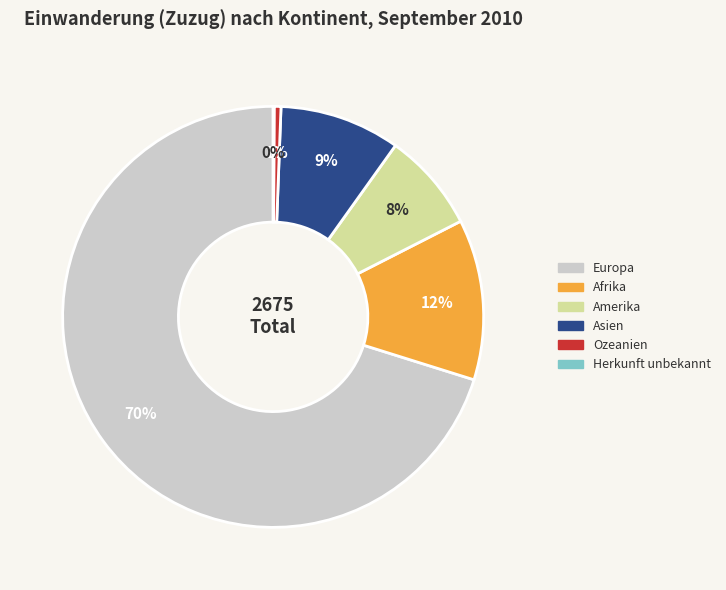

Do Amerika and Afrika together represent more than half of the pie?

No